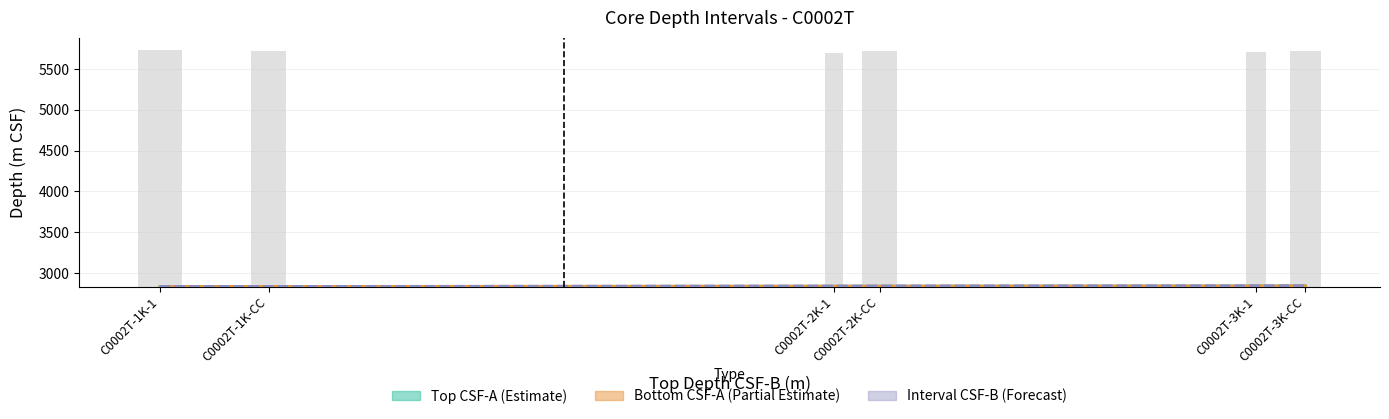

What is the smallest value displayed?

2836.5